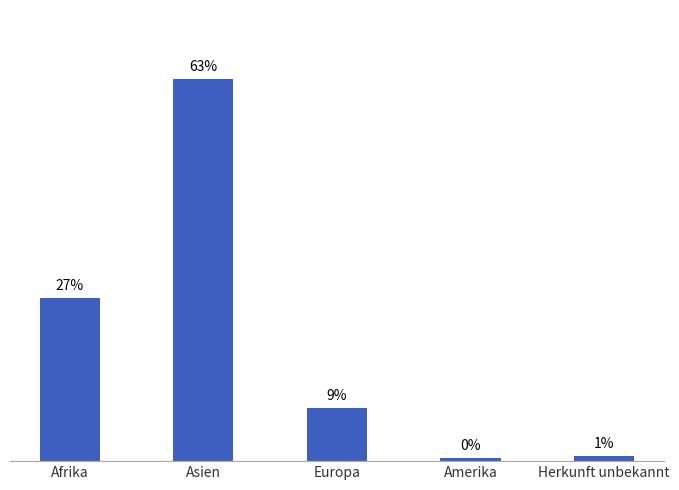

Rank the categories by value from highest to lowest.

Asien, Afrika, Europa, Herkunft unbekannt, Amerika